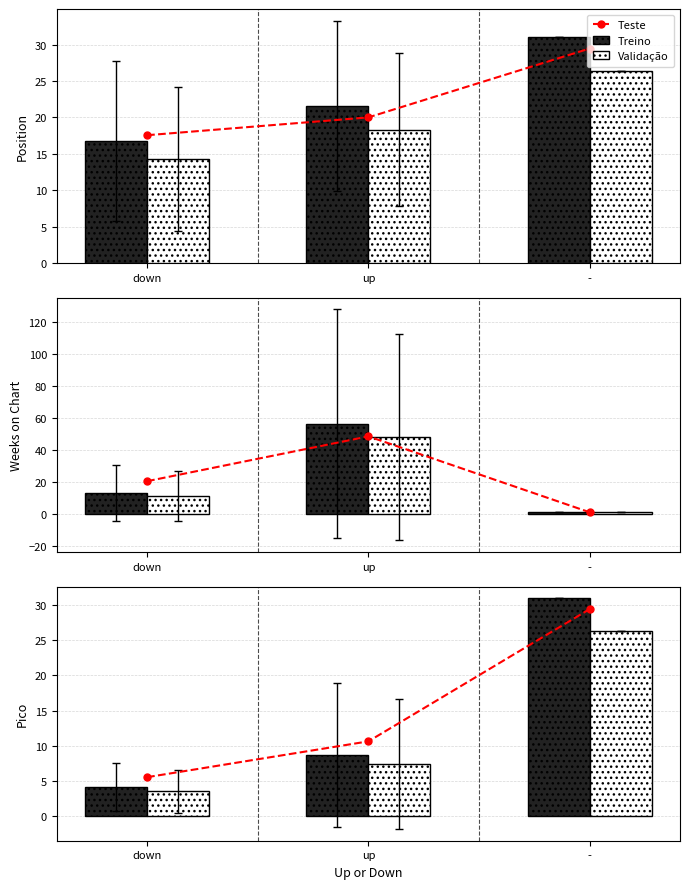

Which series has the largest total across all categories?

Teste